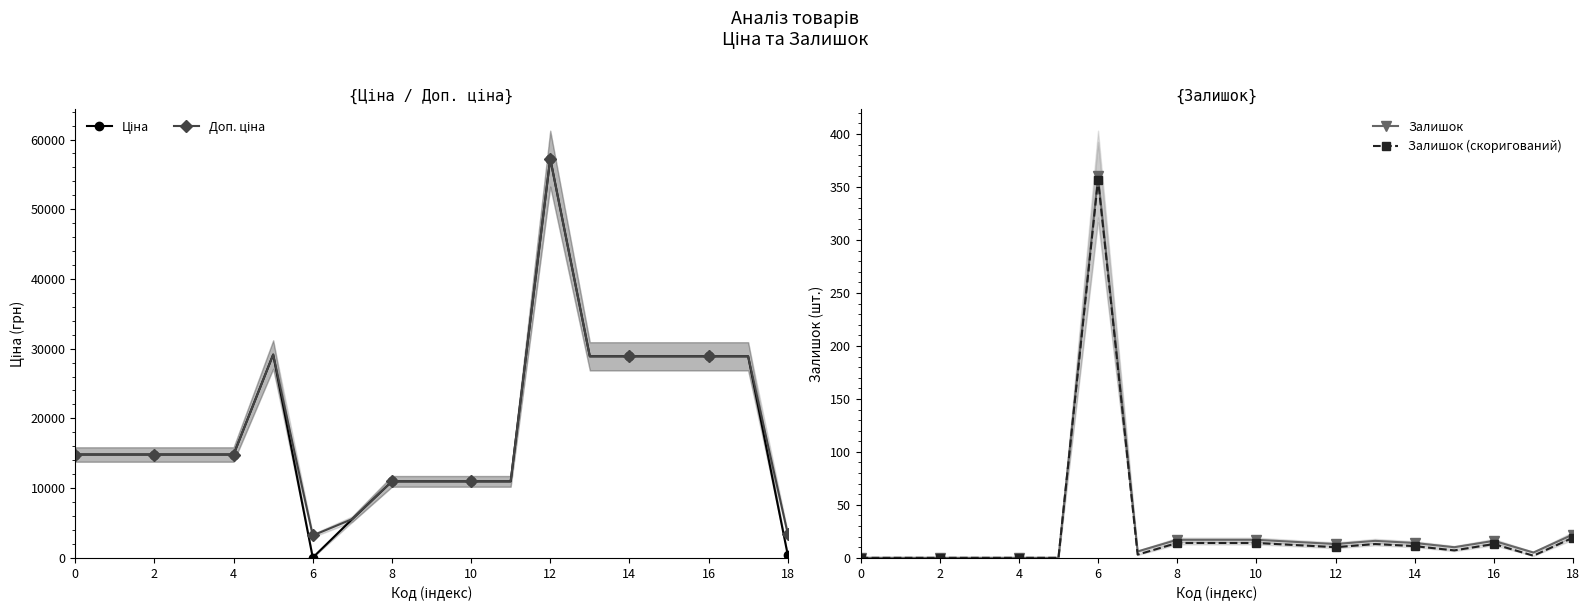

The value of Залишок at 8 is 17. True or false?

True